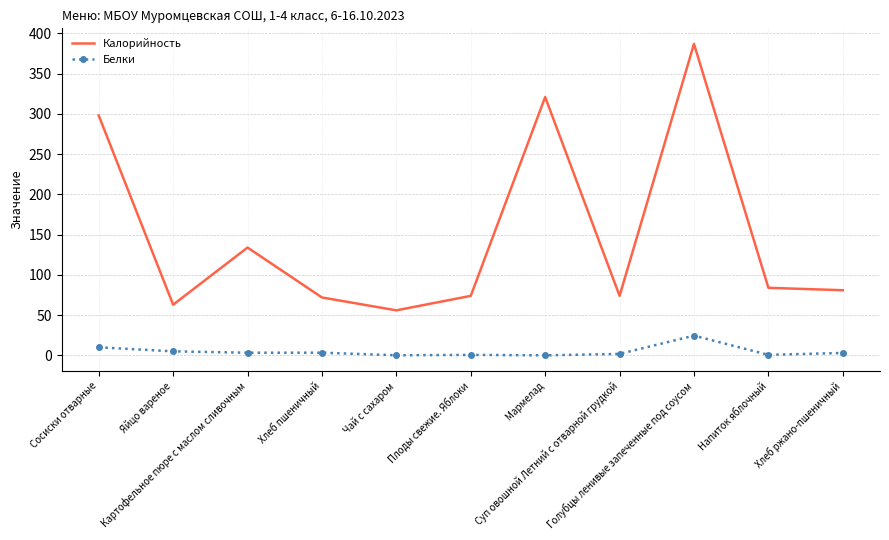

The Калорийность series shows 134.0 at Картофельное пюре с маслом сливочным. True or false?

True